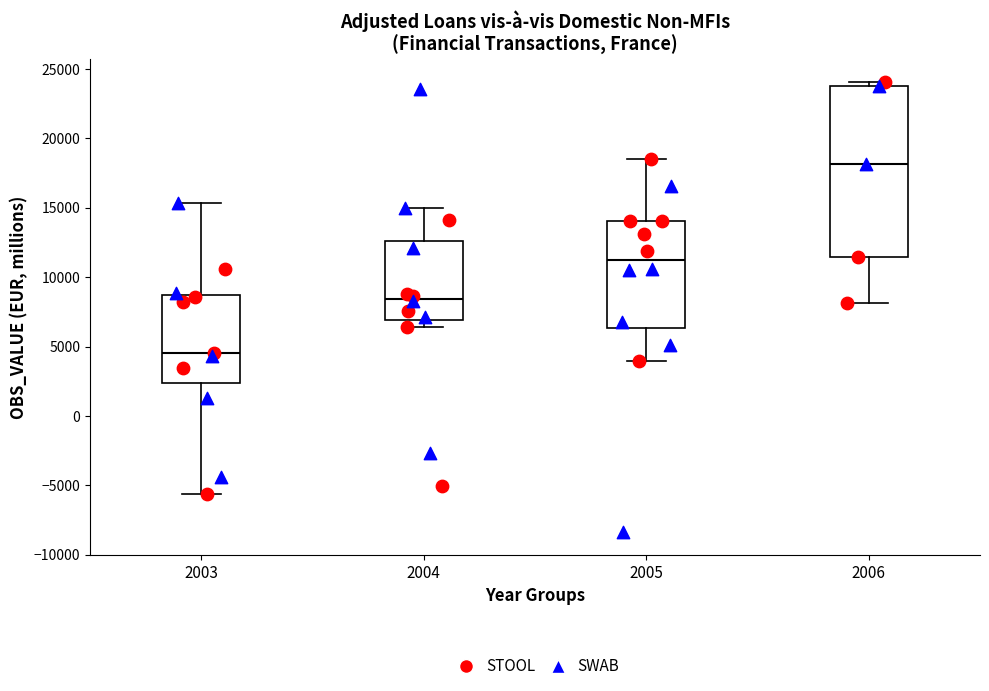

Where does the lower whisker of the box at x = 2006 end on the y-axis? The values are not printed on the chart, so give them approximately, as read against the axis.

8000